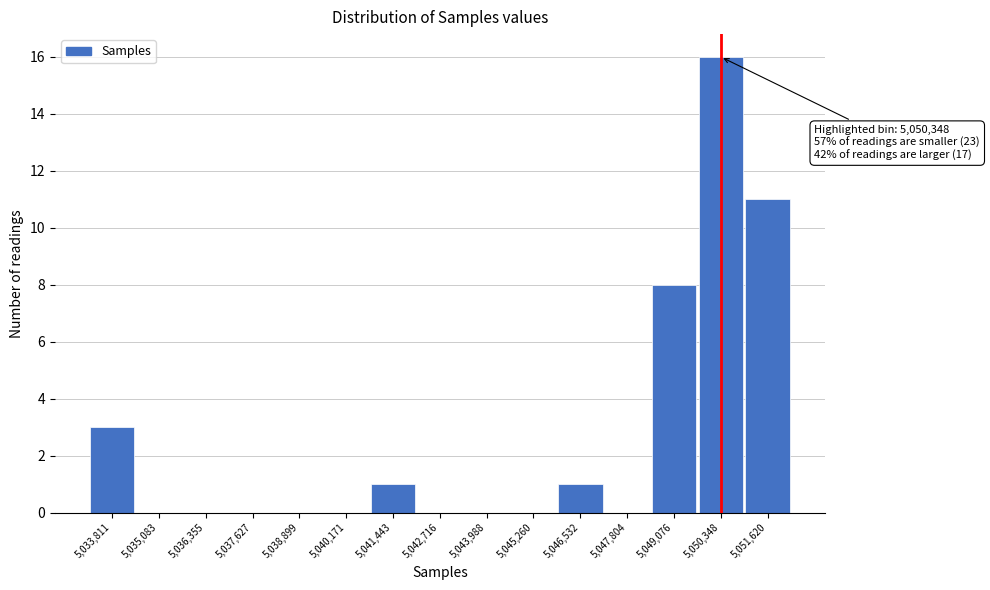

Which range on the x-axis has the tallest bar?

5049800 to 5051000